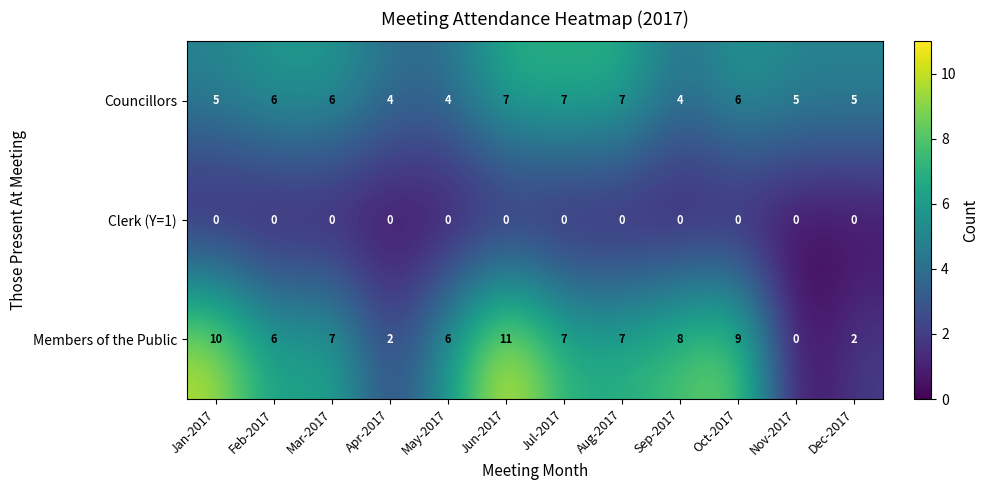

What is the difference between the maximum and second lowest values in the Councillors series?

3